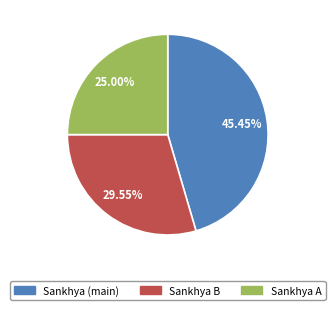

Does any single category account for the majority?

No